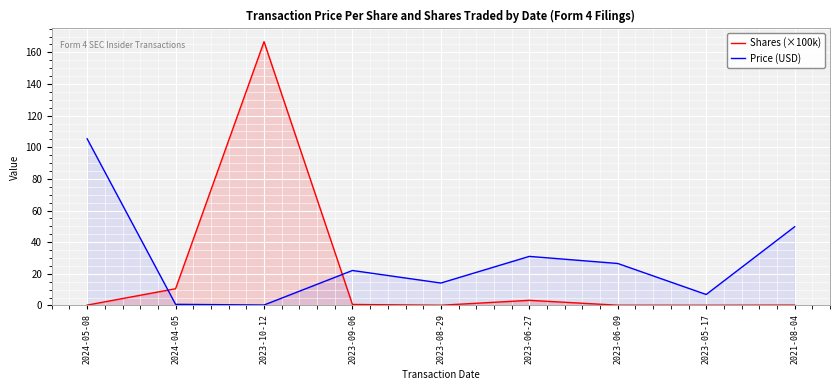

What value does the Price (USD) series have at 2023-08-29?

14.2